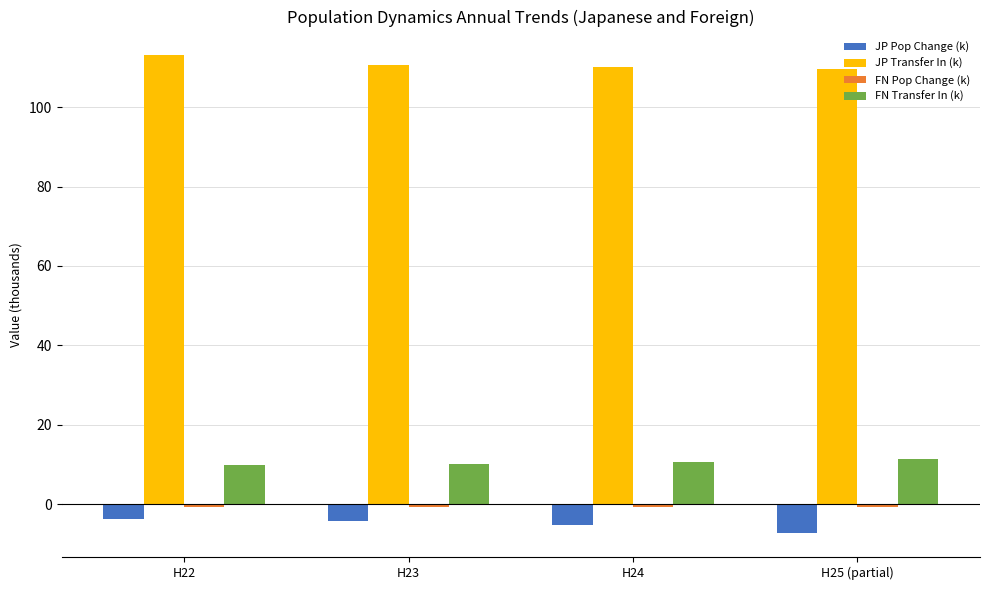

Are the bars horizontal?

No